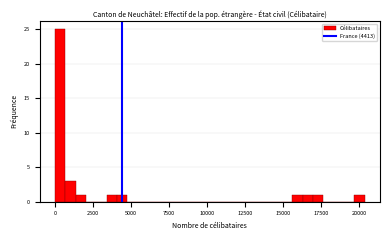

Read against the x-axis, roughly where is the centre of the tallest bar?

500